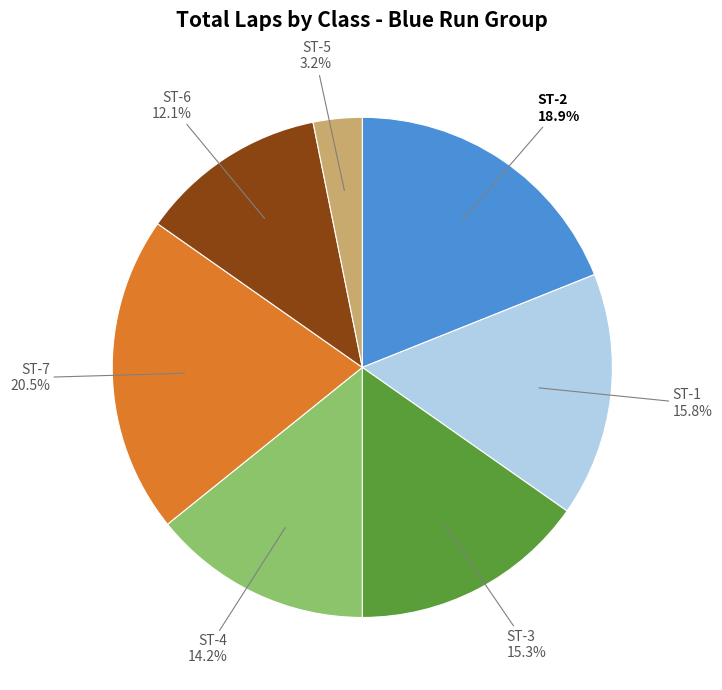

Is there any slice that represents more than half of the pie?

No